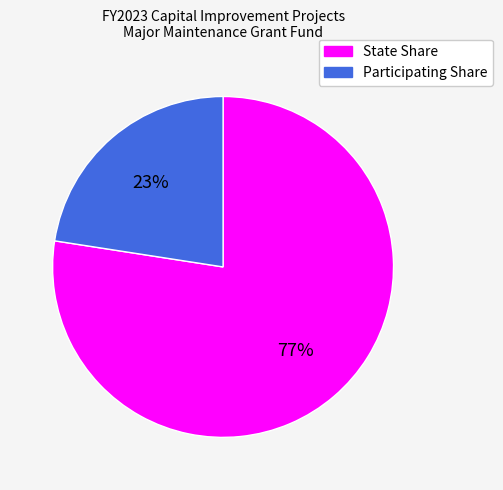

Do Participating Share and State Share together represent more than half of the pie?

Yes